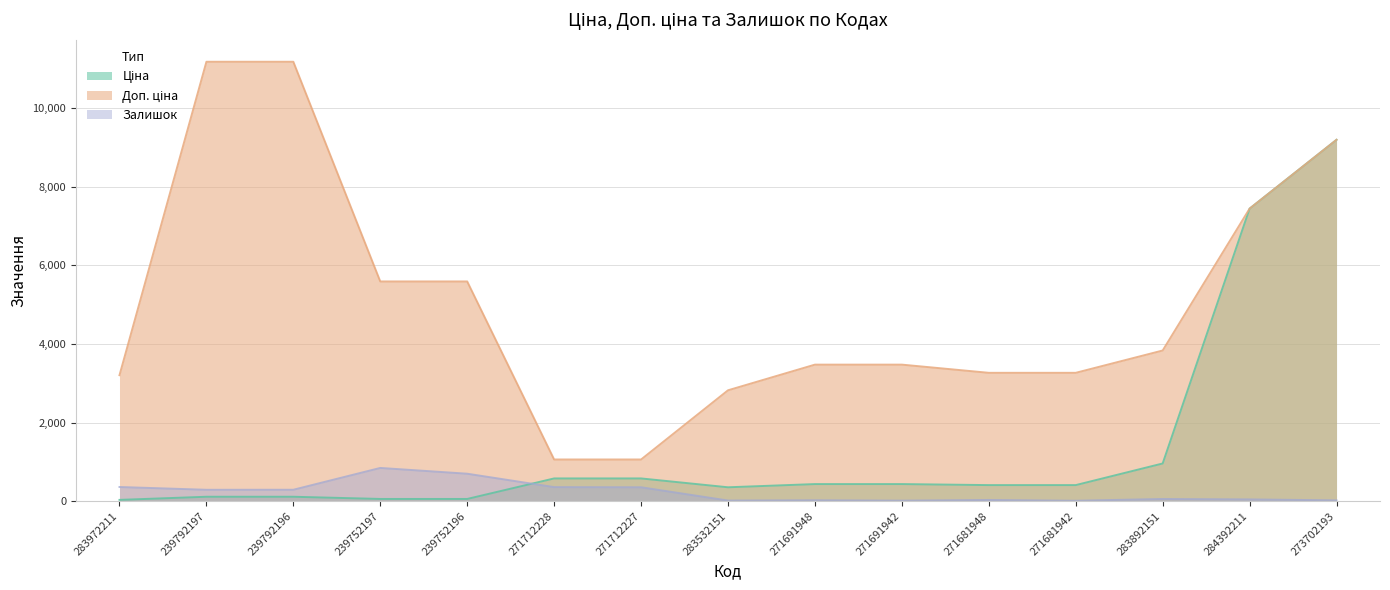

What is the sum of the Залишок values at 271712227 and 239792196?

643.0